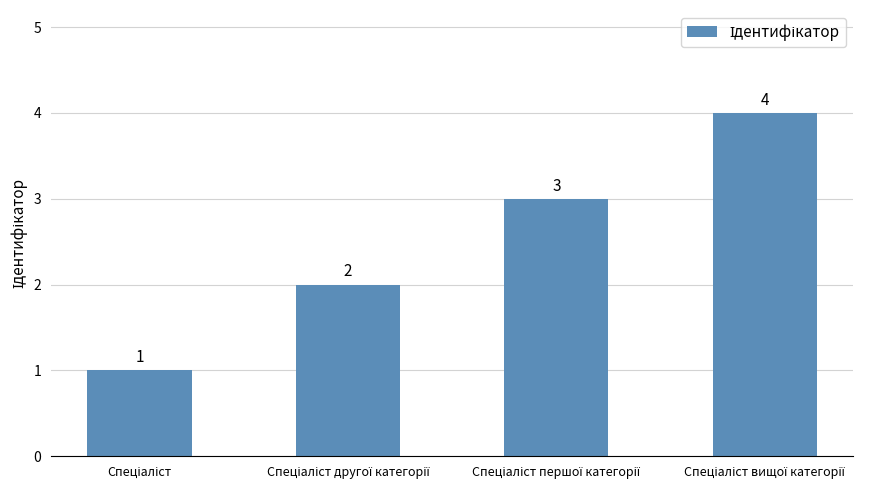

What is the difference between the maximum and minimum values?

3